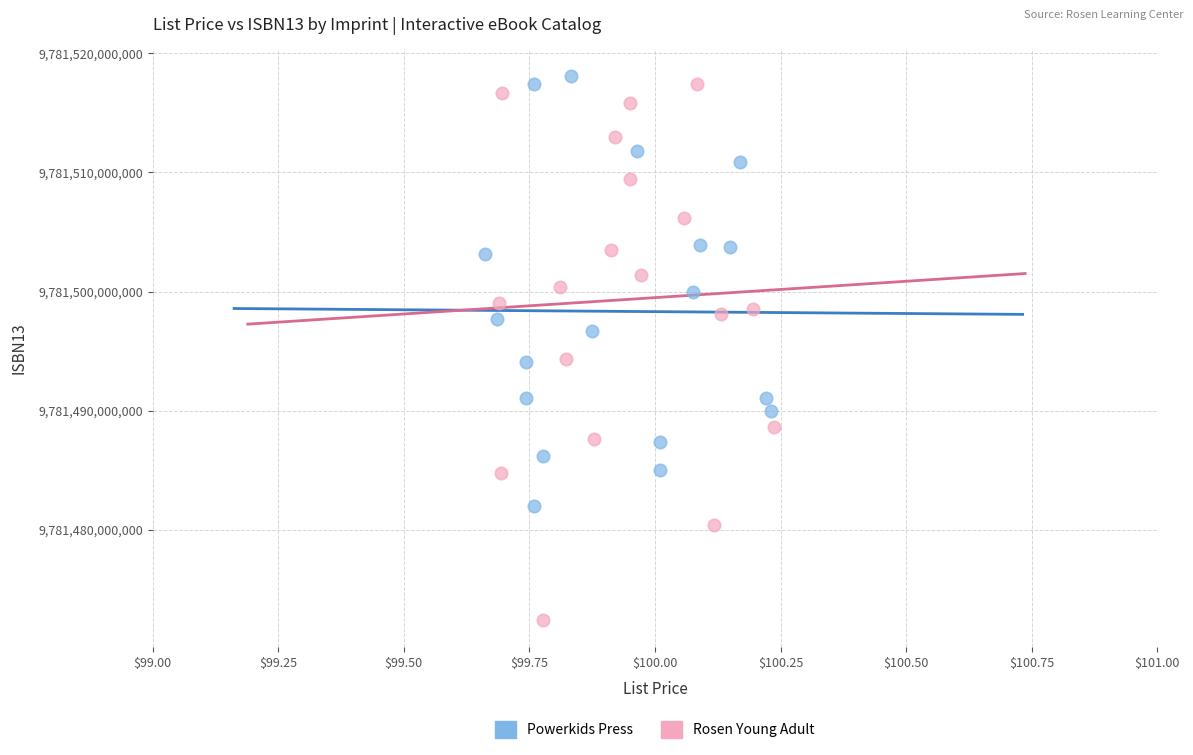

Which series contains the highest Y value?

Powerkids Press